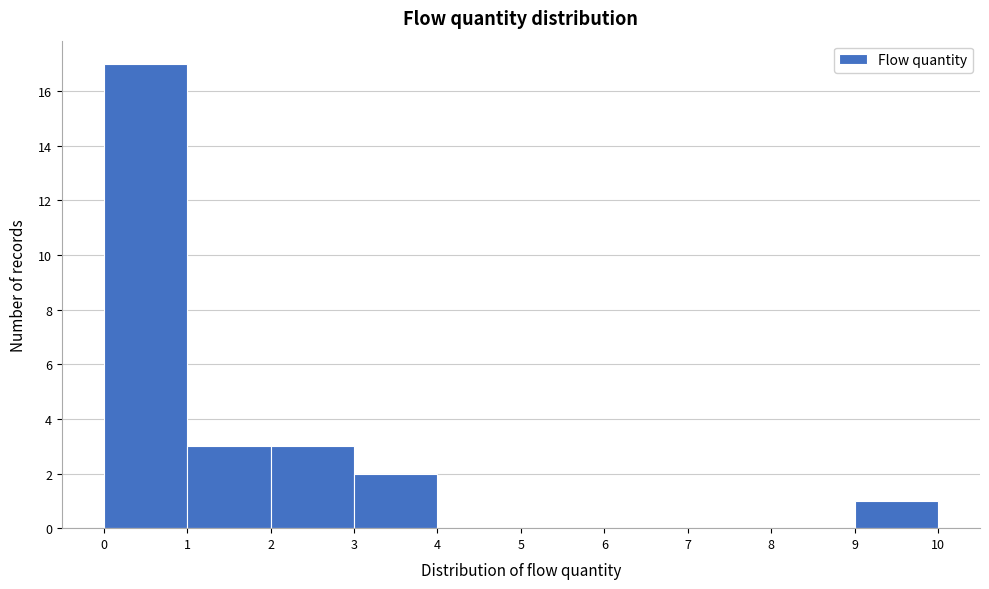

Reading left to right, list every bar in this chart as the range it spans on the x-axis followed by its height. The values are not printed on the chart, so give them approximately, as read against the axis.

0 to 1: 17
1 to 2: 3
2 to 3: 3
3 to 4: 2
4 to 5: 0
5 to 6: 0
6 to 7: 0
7 to 8: 0
8 to 9: 0
9 to 10: 1